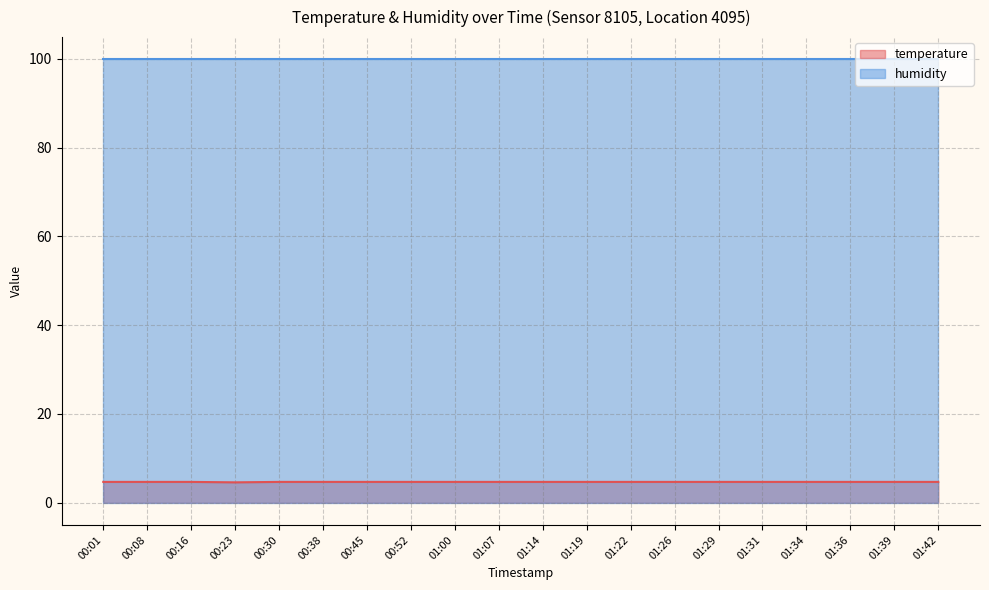

The value at 01:22 is 4.7. True or false?

True